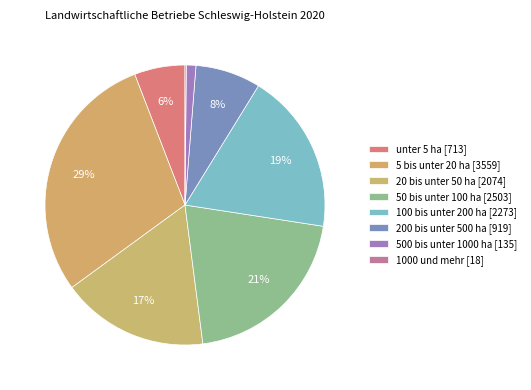

Does 5 bis unter 20 ha represent more than half of the total?

No